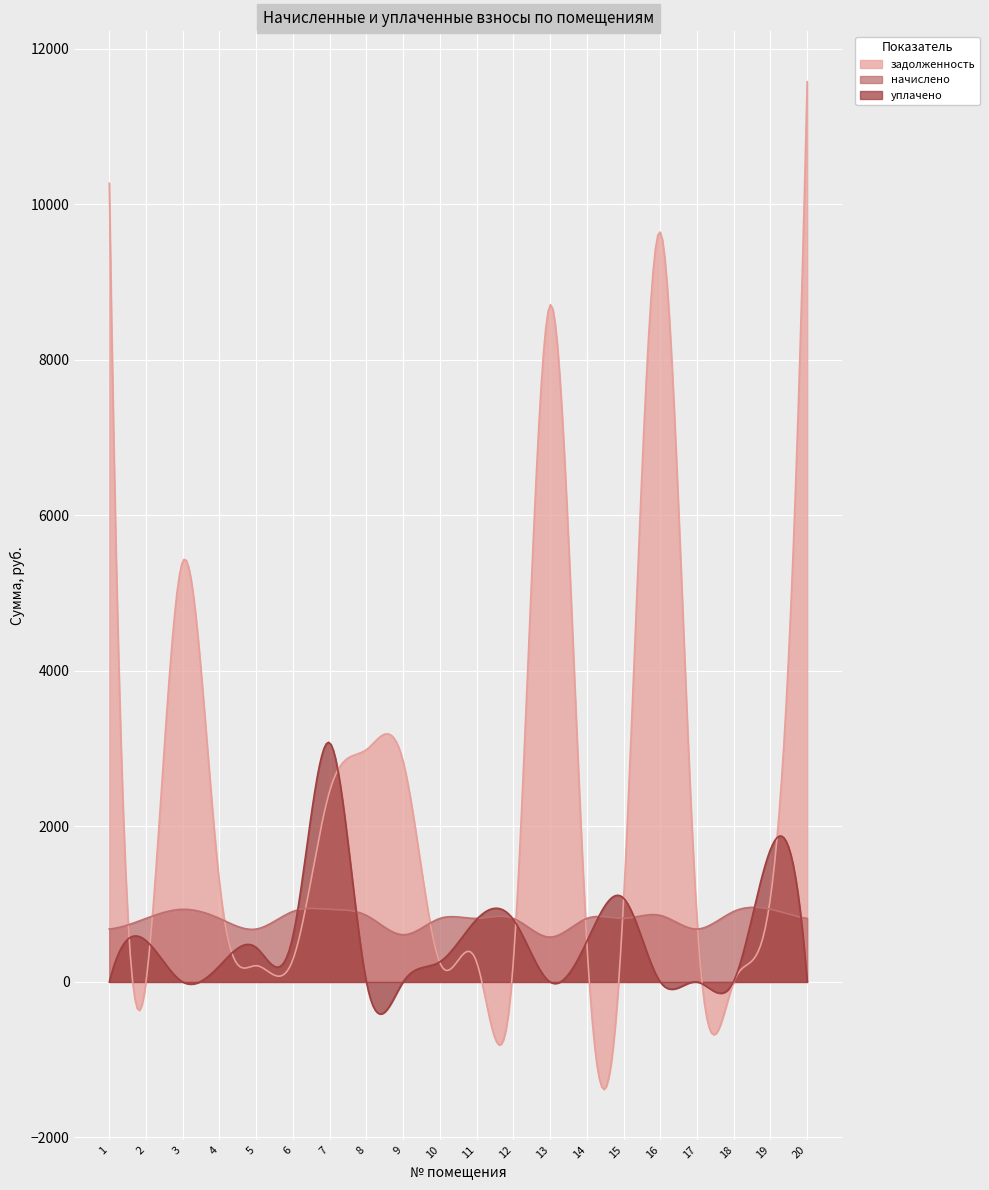

Reading left to right, extract all data points from this chart.

задолженность: 10272.0	0.0	5409.6	1270.4	209.1	287.8	2453.3	2987.8	2834.8	247.8	259.2	258.9	8704.5	519.6	1032.0	9642.0	804.0	0.0	1081.5	11577.4
начислено: 680.4	816.5	933.8	816.5	680.4	906.6	933.8	855.6	607.3	816.5	816.5	816.5	576.6	816.5	816.5	855.6	680.4	906.6	933.8	816.5
уплачено: 0.0	531.0	0.0	208.0	443.0	591.3	3075.9	0.0	0.0	259.0	804.4	803.0	0.0	520.0	1078.0	0.0	0.0	10.0	1703.9	0.0